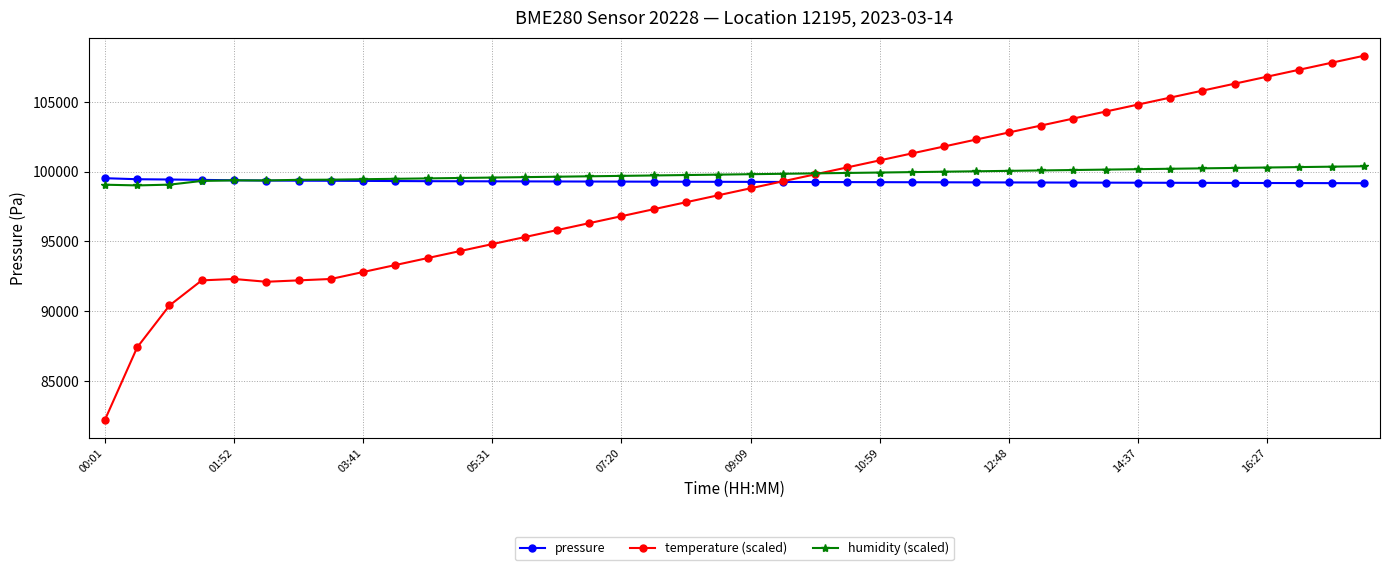

What is the value of the humidity (scaled) point at the 29th from the left?

100050.0